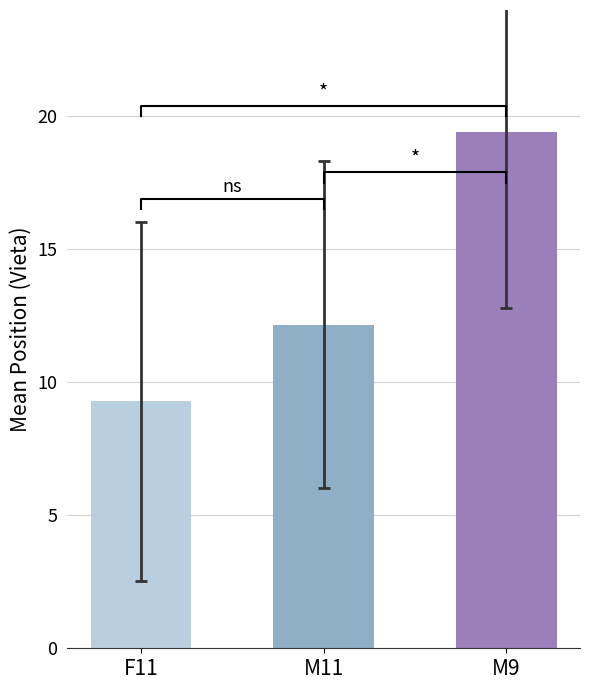

List the labels in order of value, smallest first.

F11, M11, M9